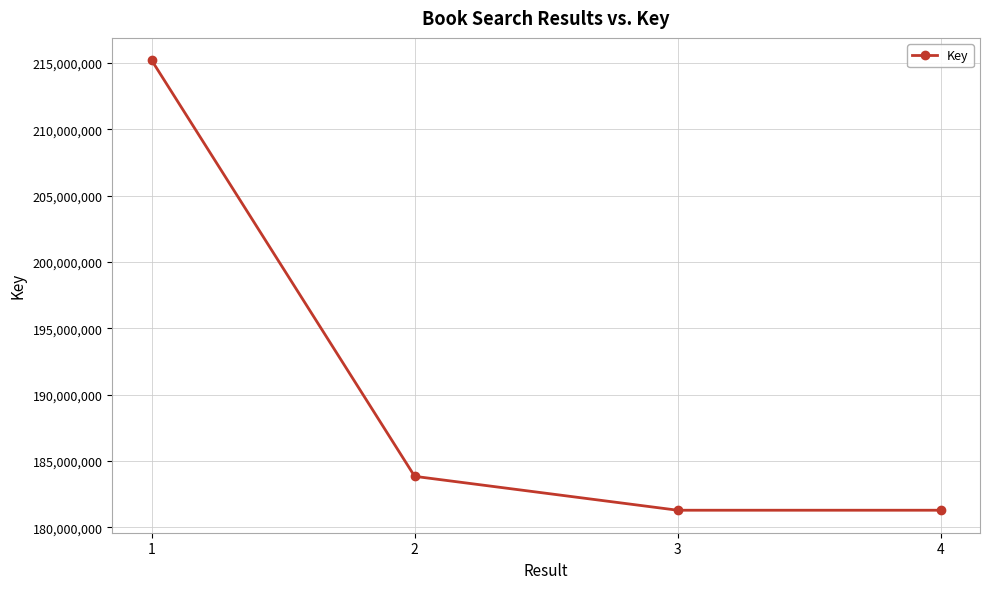

The chart shows a value of 183852303 at 2. True or false?

True